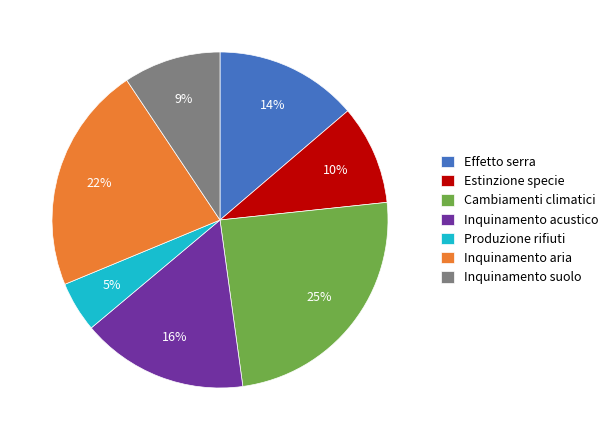

To the nearest percent, what is the difference between the Inquinamento acustico and Inquinamento suolo slice percentages?

7%